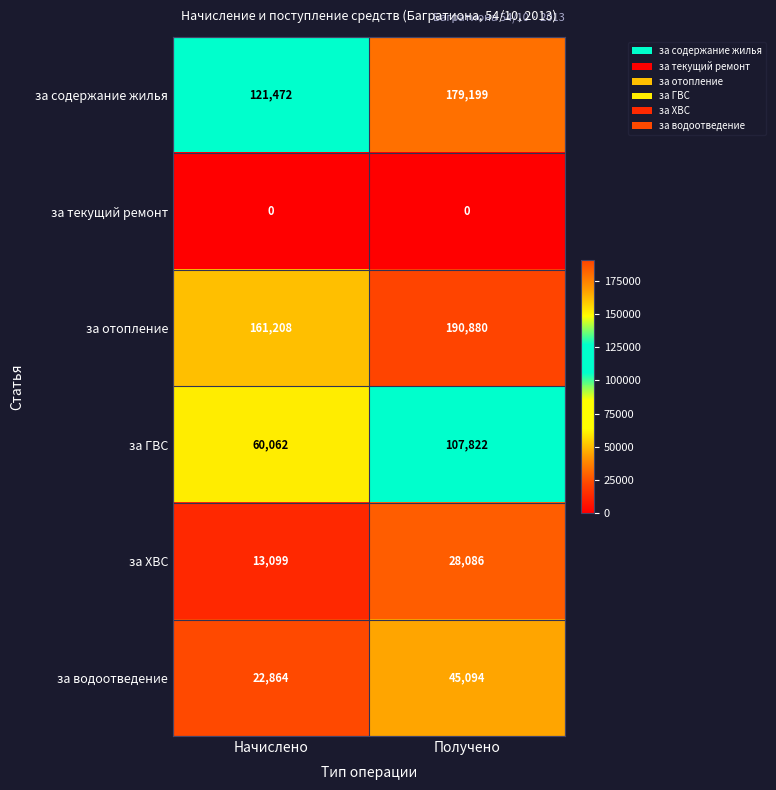

True or false: за отопление has a value of 217537 at Начислено.

False